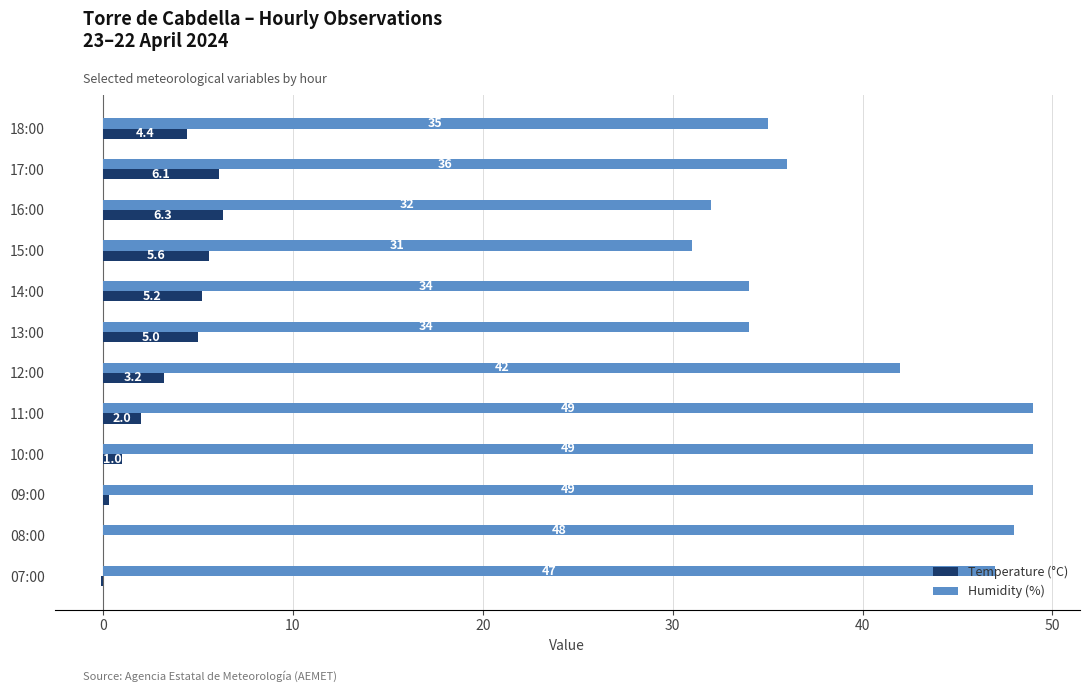

How many series are shown in this chart?

2